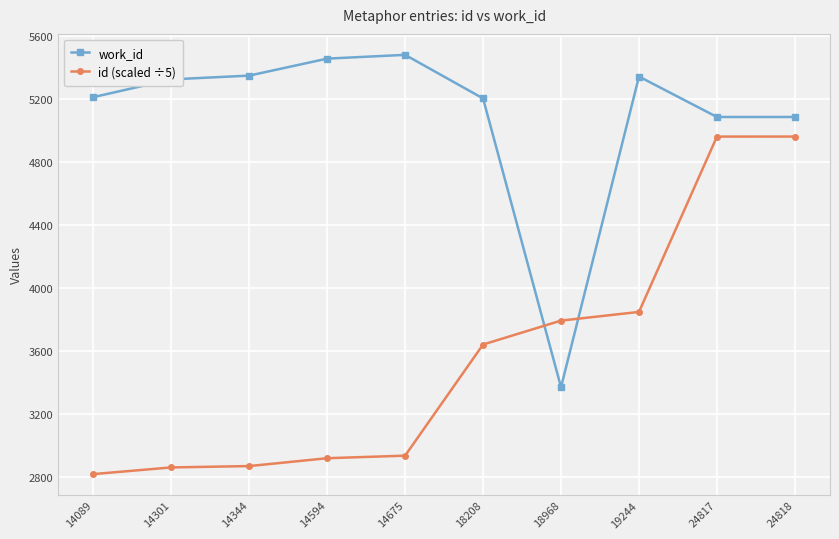

True or false: work_id and id (scaled ÷5) intersect in this chart.

True